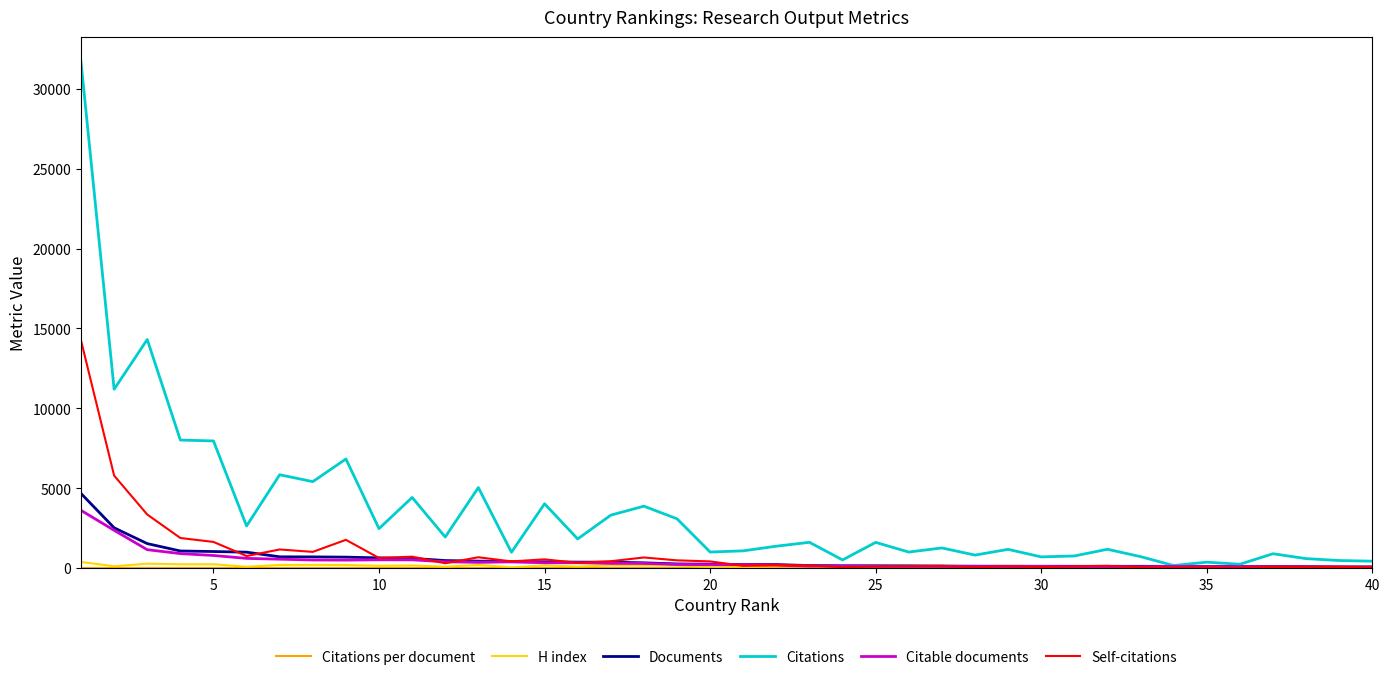

Which series has the largest total across all categories?

Citations